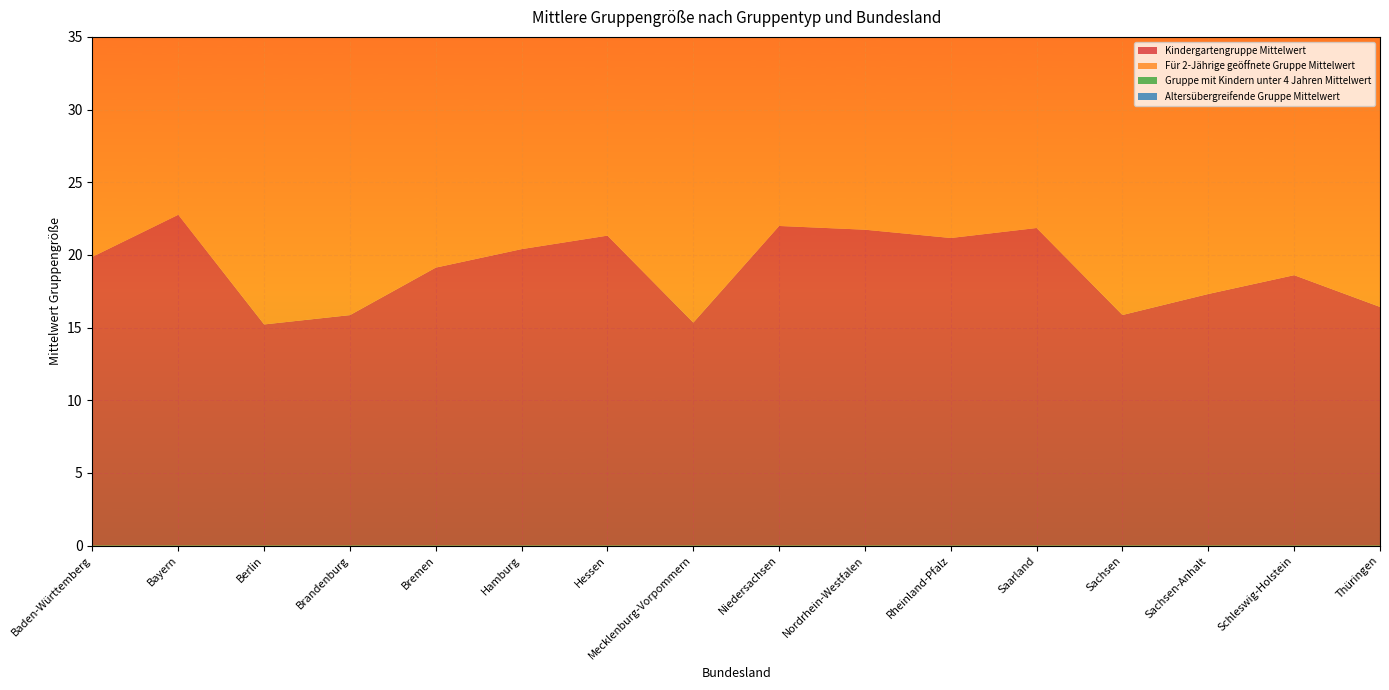

Reading left to right, what are all the values shown in this chart?

Kindergartengruppe Mittelwert: 19.9	22.8	15.2	15.9	19.1	20.4	21.3	15.3	22.0	21.7	21.2	21.9	15.9	17.3	18.6	16.4
Für 2-Jährige geöffnete Gruppe Mittelwert: 20.4	23.2	20.4	23.5	22.0	24.4	21.4	21.1	22.1	20.7	21.7	22.9	20.9	21.8	19.1	21.5
Gruppe mit Kindern unter 4 Jahren Mittelwert: 9.2	12.2	13.1	12.4	9.5	14.5	11.0	11.9	13.8	11.3	12.9	10.7	12.9	13.7	9.9	12.3
Altersübergreifende Gruppe Mittelwert: 15.5	18.3	16.9	29.2	14.5	20.7	17.4	18.6	17.7	17.3	19.7	19.0	16.3	26.5	15.7	17.0